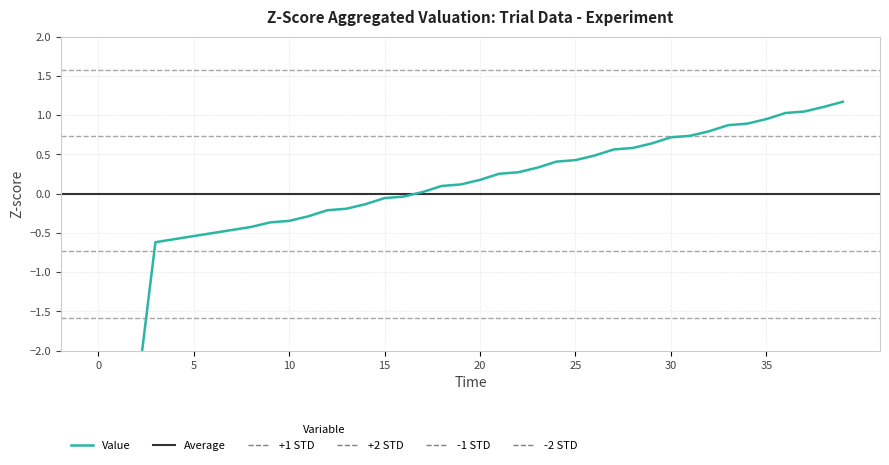

True or false: the data has more than 1 interior local peaks.

False